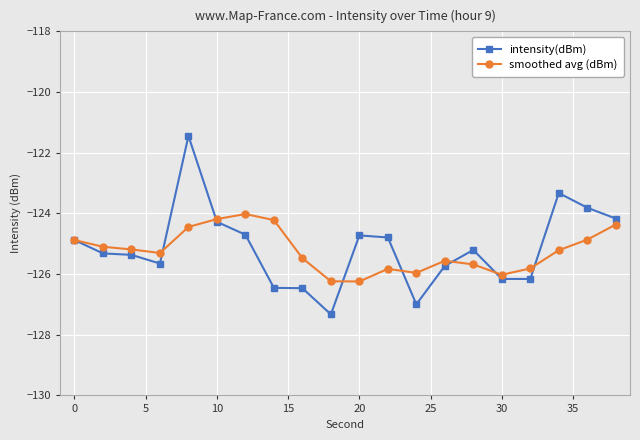

How many lines are shown in the chart?

2